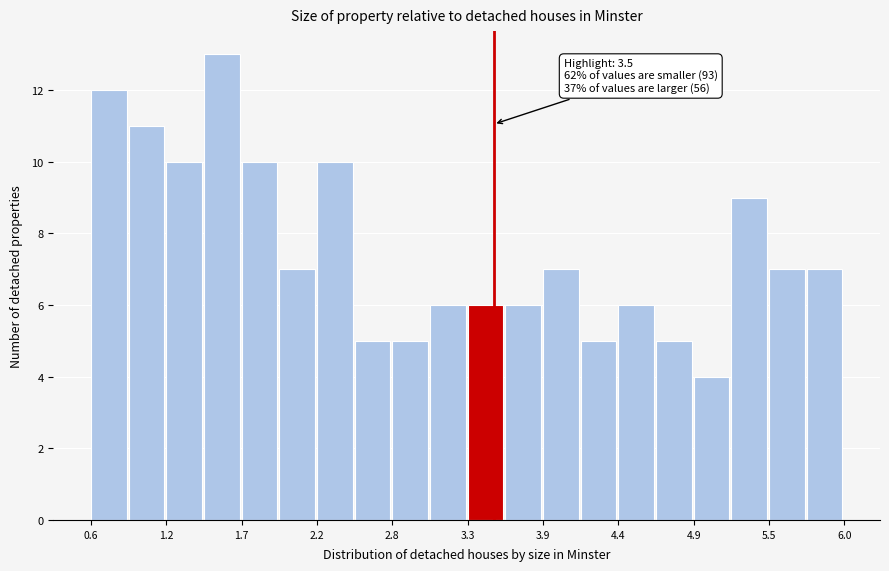

Around what value on the x-axis is the tallest bar? Give the approximate position of its centre, as read against the axis.

1.6